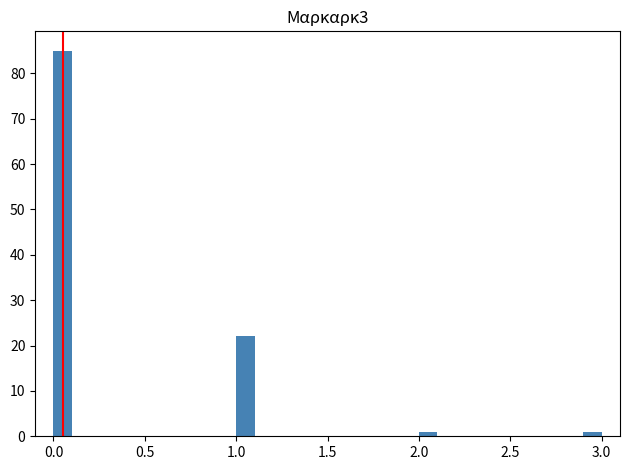

Read against the x-axis, roughly where is the centre of the tallest bar?

0.05